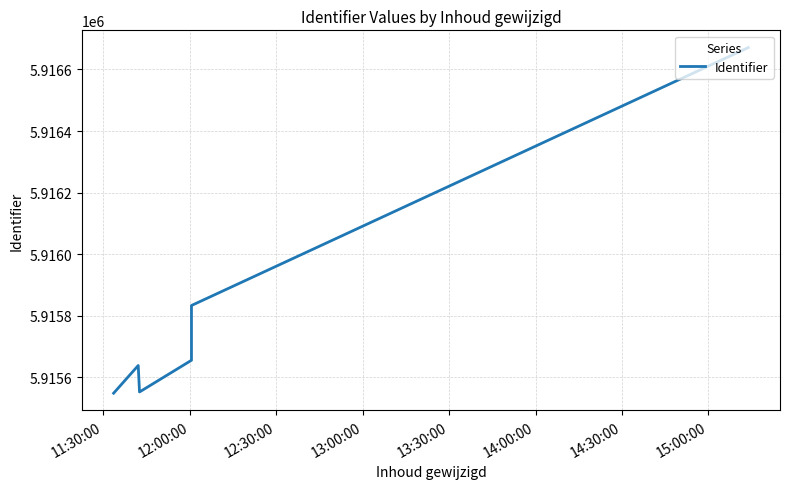

Is this an area chart (filled region under the line)?

No